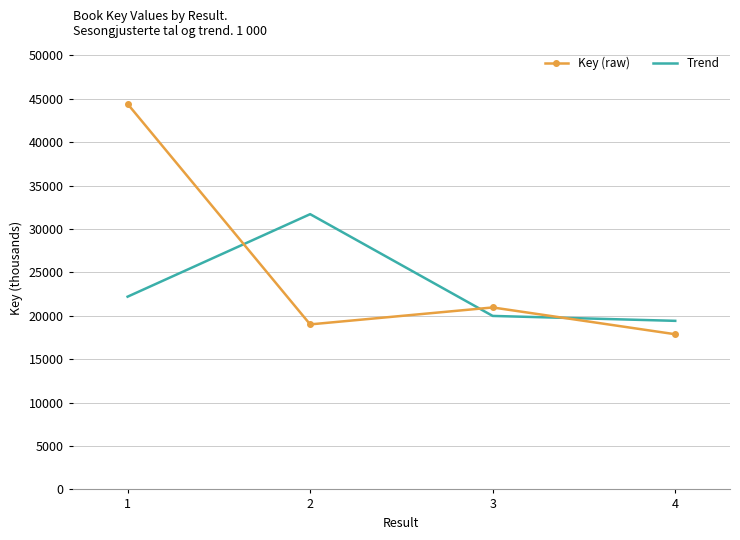

List the series in order of their overall mean, lowest first.

Trend, Key (raw)